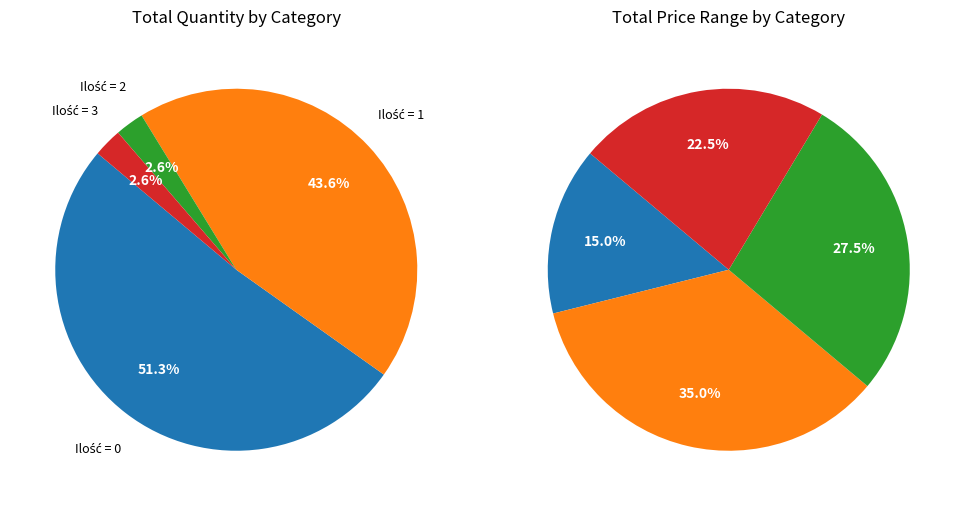

To the nearest percent, what is the average slice percentage?

25%